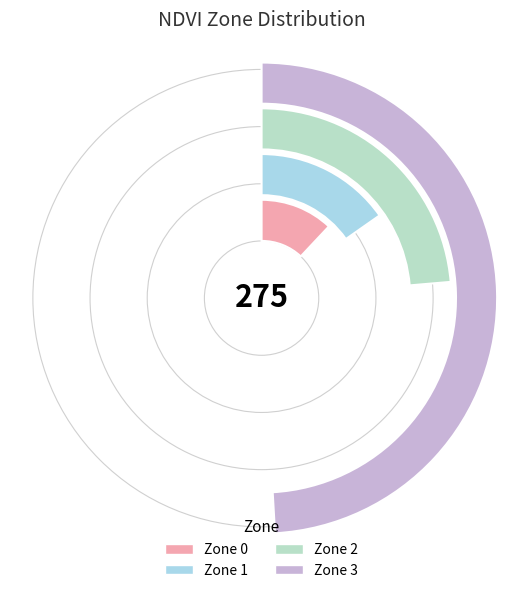

To the nearest percent, what is the difference between the largest and smallest slice percentages?

37%